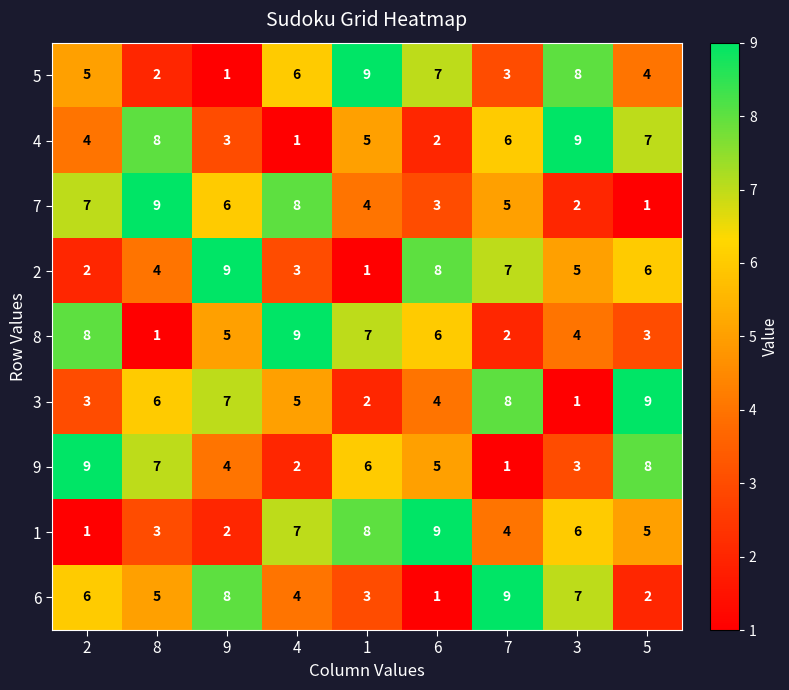

How many categories are shown in the chart?

9